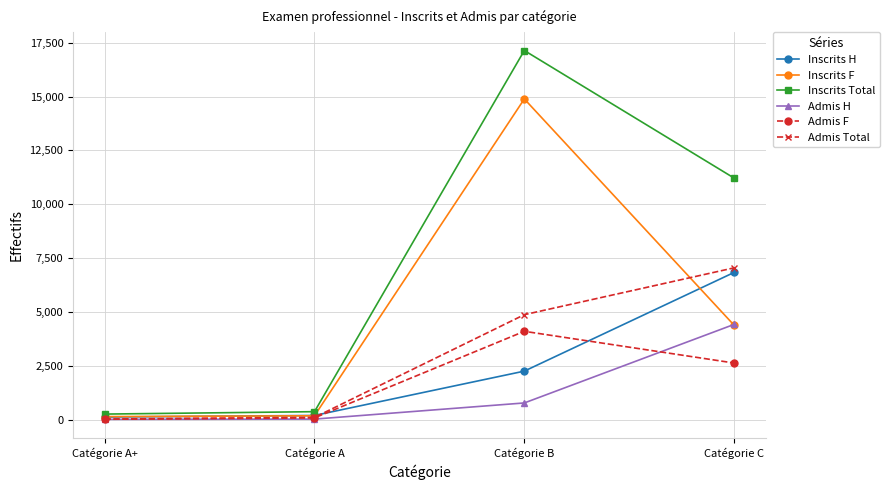

At which category does the chart reach its peak across all series?

Catégorie B